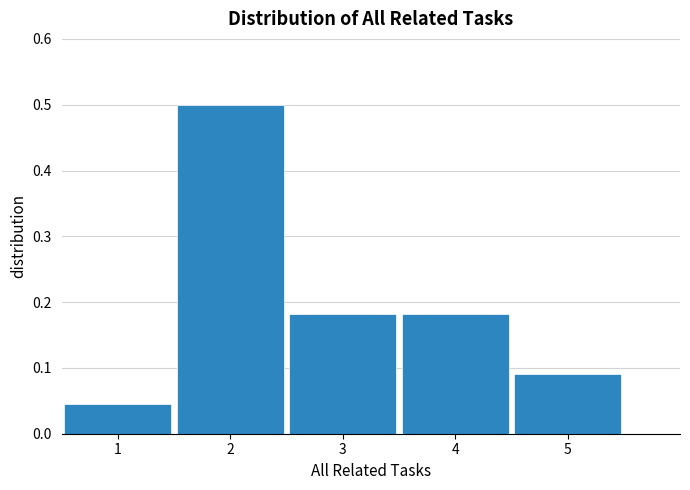

Reading left to right, list every bar in this chart as the range it spans on the x-axis followed by its height. The values are not printed on the chart, so give them approximately, as read against the axis.

0.5 to 1.5: 0.05
1.5 to 2.5: 0.50
2.5 to 3.5: 0.18
3.5 to 4.5: 0.18
4.5 to 5.5: 0.09